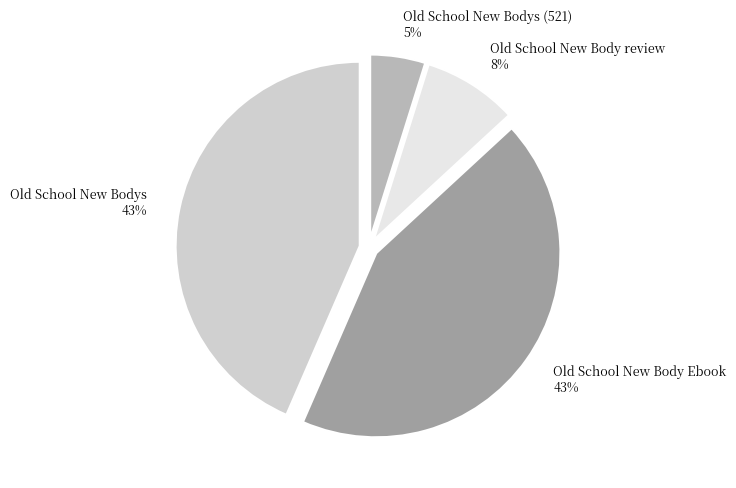

Between Old School New Bodys (521) 5% and Old School New Body Ebook 43%, which is larger?

Old School New Body Ebook 43%